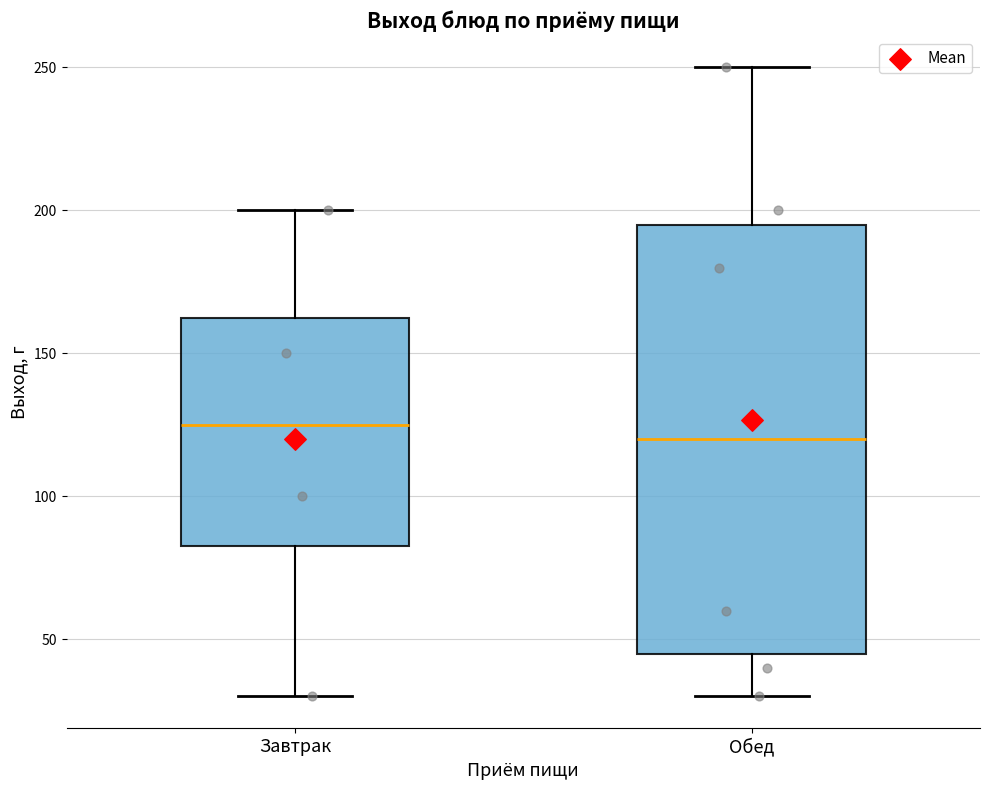

Reading left to right, transcribe this box plot: for each box, give where its median line is, the range the box spans, and where its two whiskers end, as read against the y-axis. The values are not printed on the chart, so give them approximately, as read against the axis.

Завтрак: median 125, box 85 to 165, whiskers 30 to 200
Обед: median 120, box 45 to 195, whiskers 30 to 250